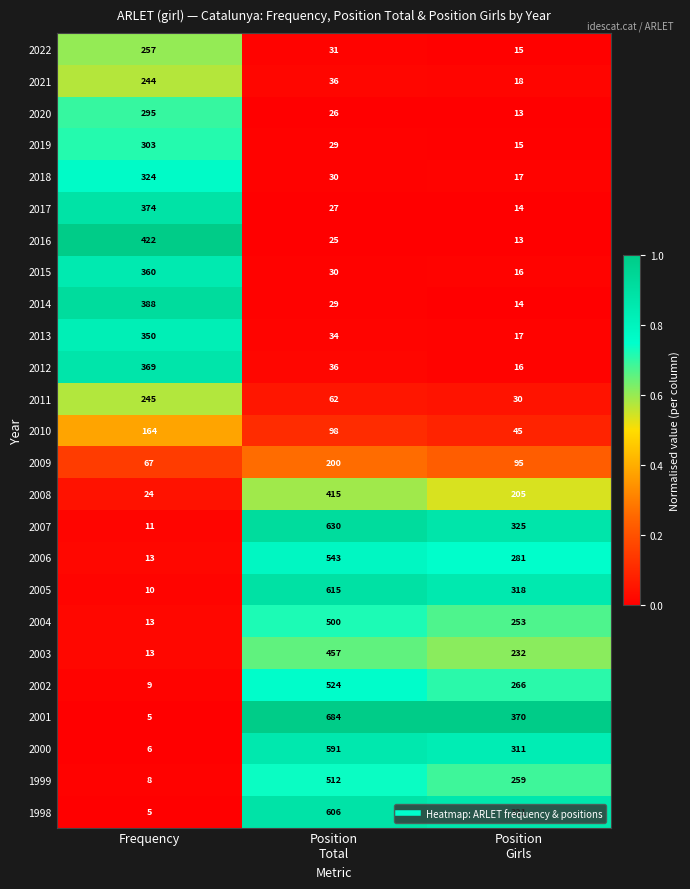

What is the average value of the 1998 series?

311